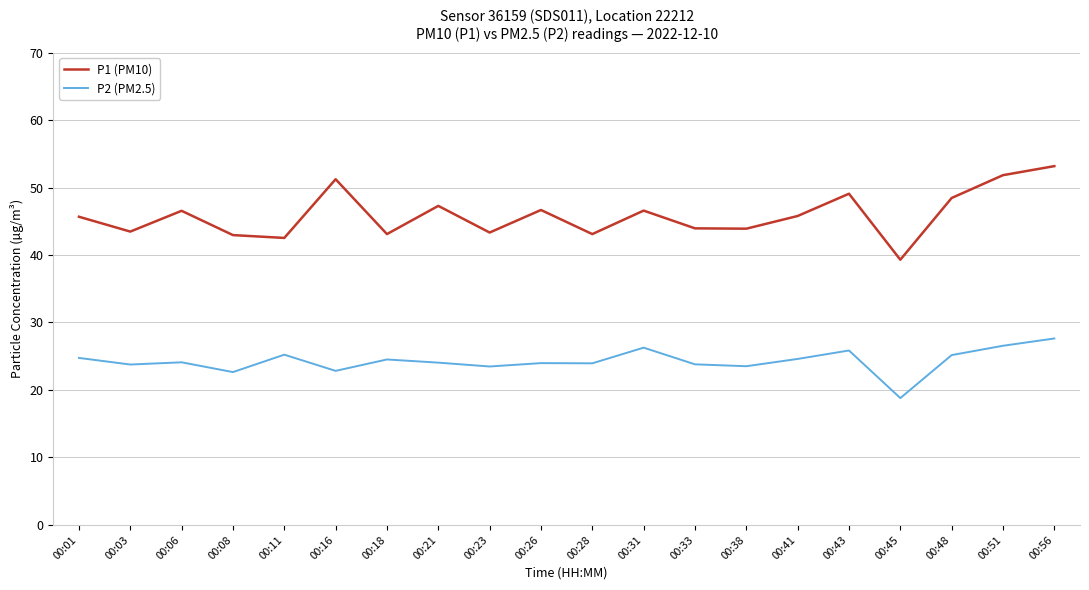

True or false: P1 (PM10) has a value of 39.3 at 00:45.

True